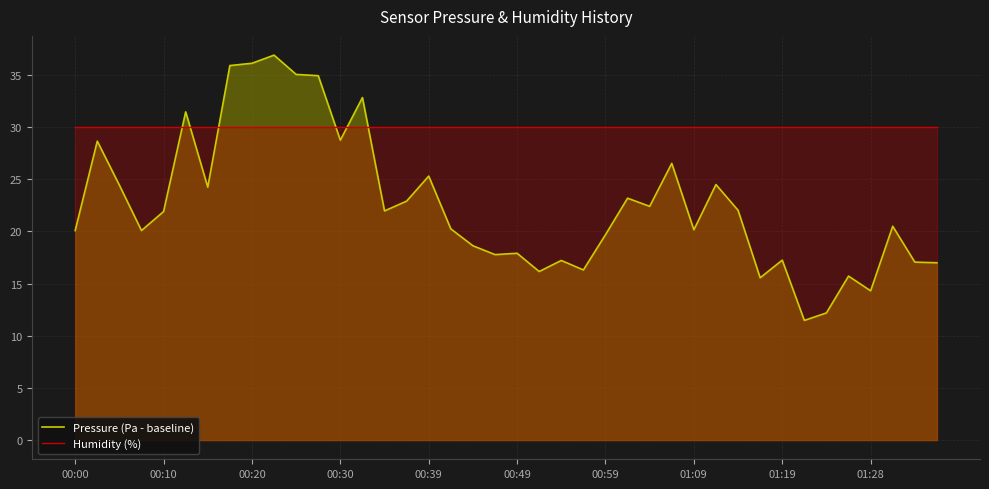

True or false: Humidity (%) has more than 2 interior local peaks.

False